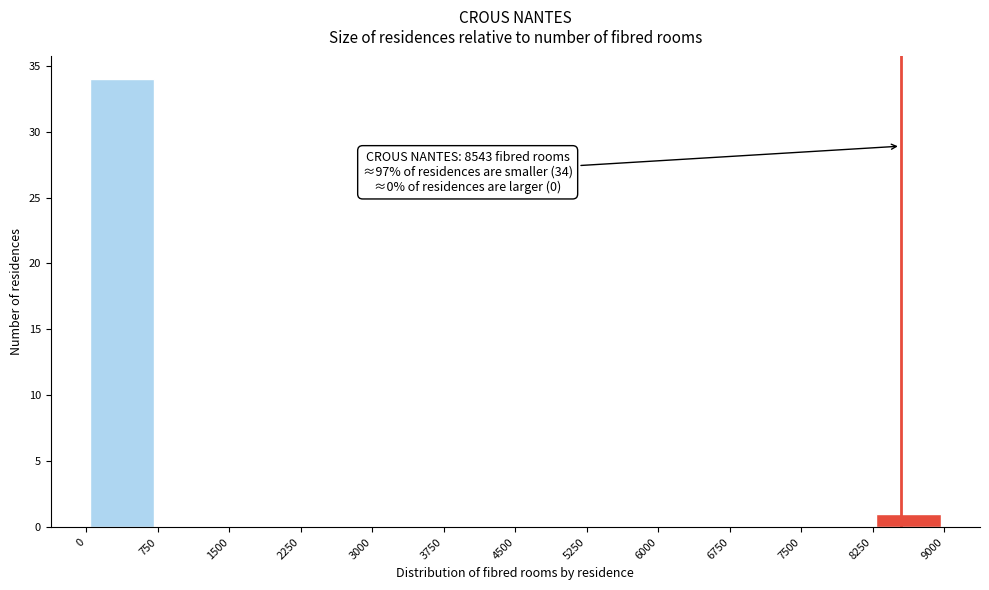

Which range on the x-axis has the tallest bar?

0 to 750